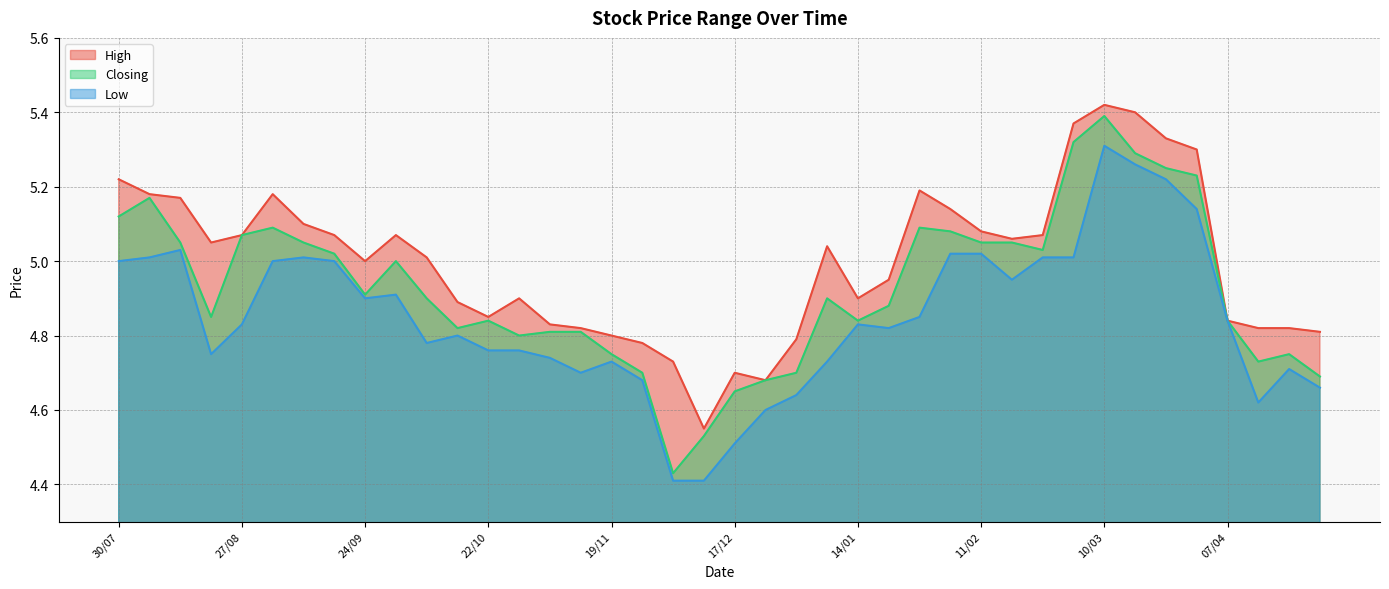

Read the Low value at 29/10.

4.8